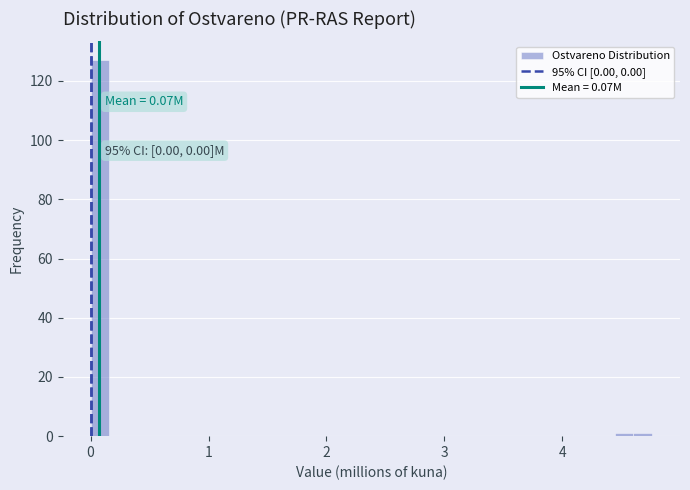

Around what value on the x-axis is the tallest bar? Give the approximate position of its centre, as read against the axis.

0.1